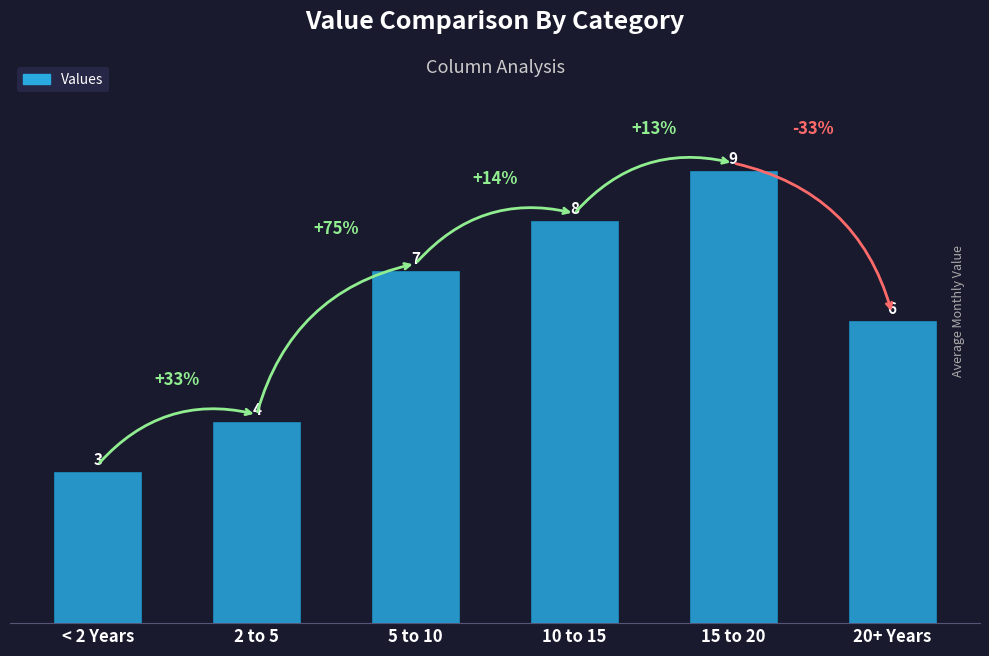

Reading right to left, extract all data points from this chart.

20+ Years=6	15 to 20=9	10 to 15=8	5 to 10=7	2 to 5=4	< 2 Years=3